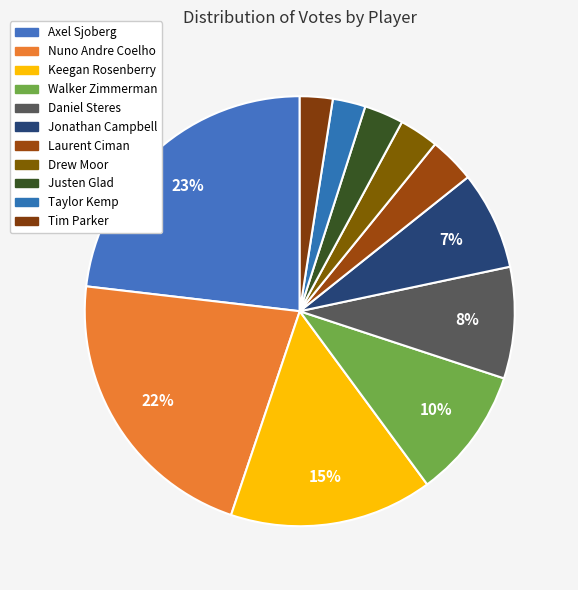

To the nearest percent, what is the average slice percentage?

9%